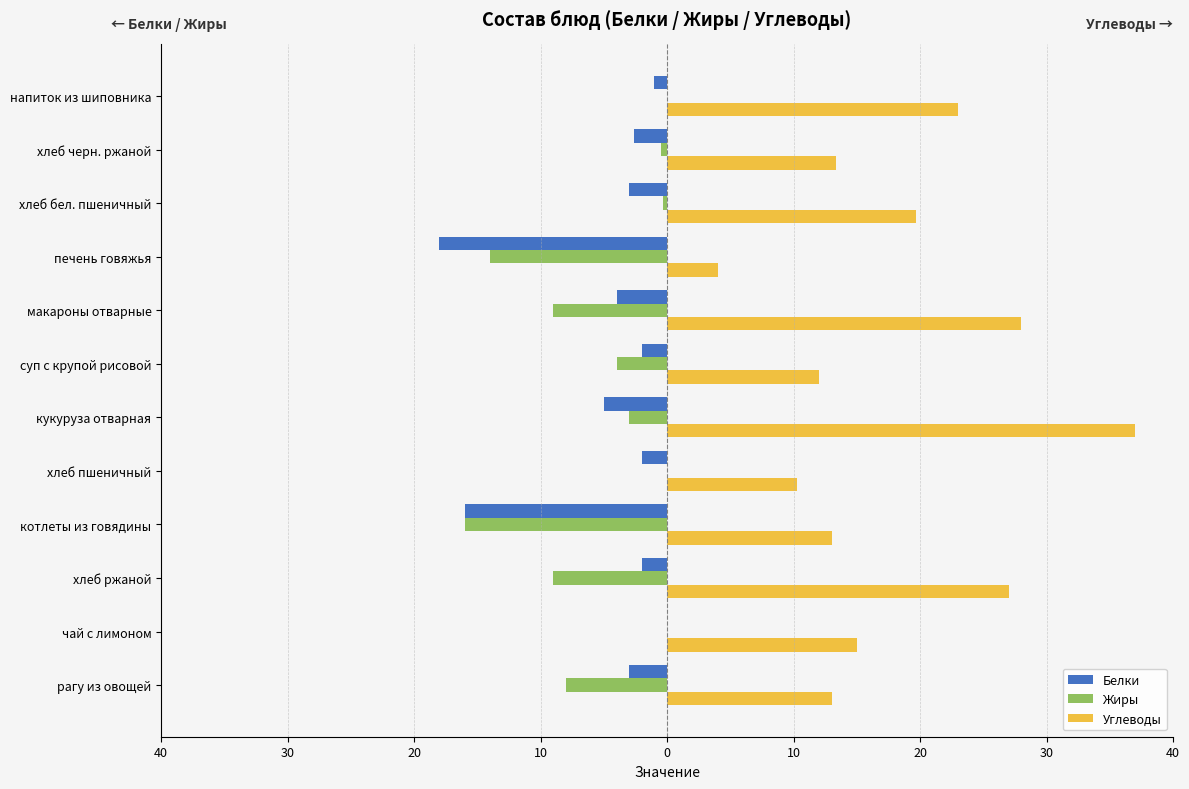

What are all the series names shown in the legend?

Белки, Жиры, Углеводы